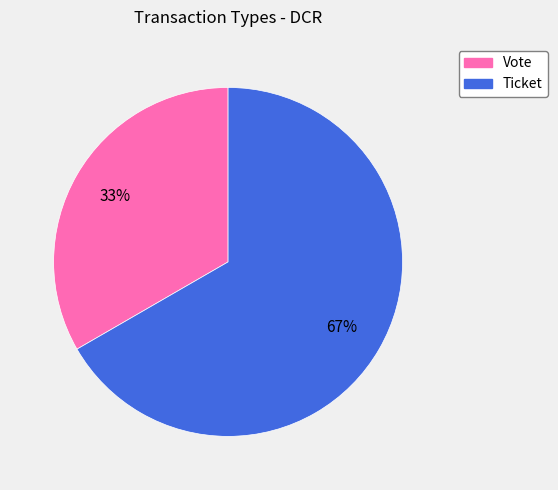

Does Ticket account for over 50% of the chart?

Yes